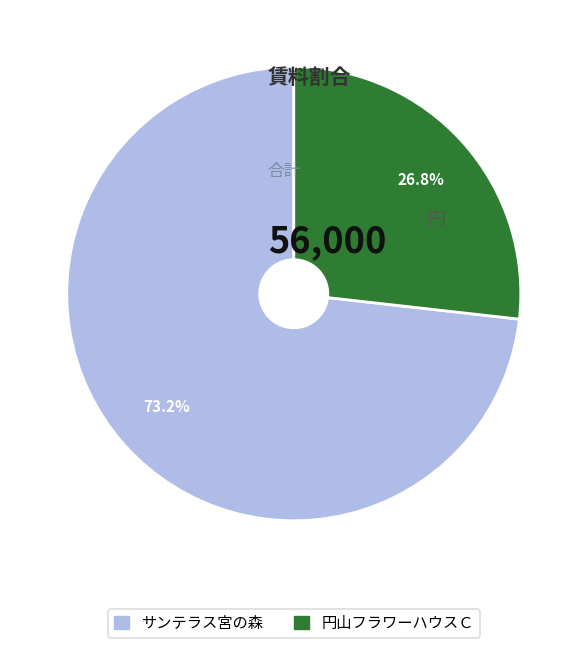

What percentage is the サンテラス宮の森 slice, to the nearest percent?

73%